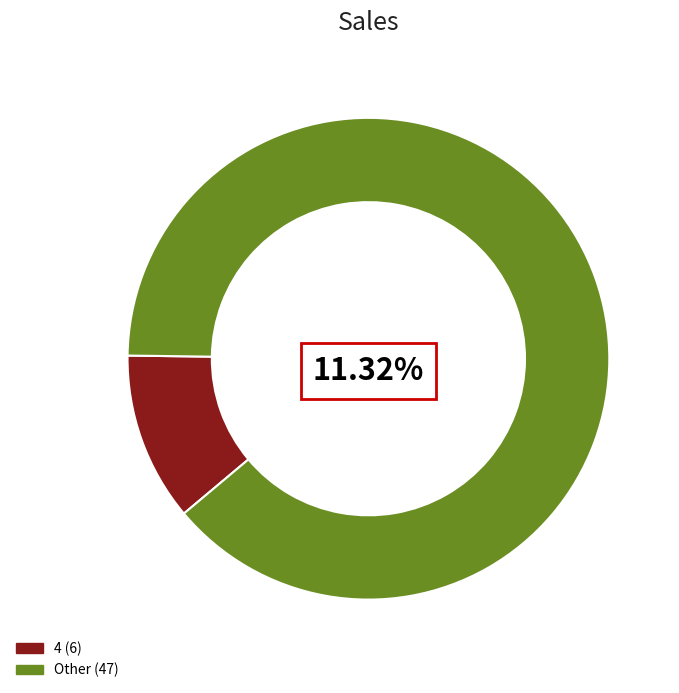

Is the sum of 5 and 8 greater than half?

No